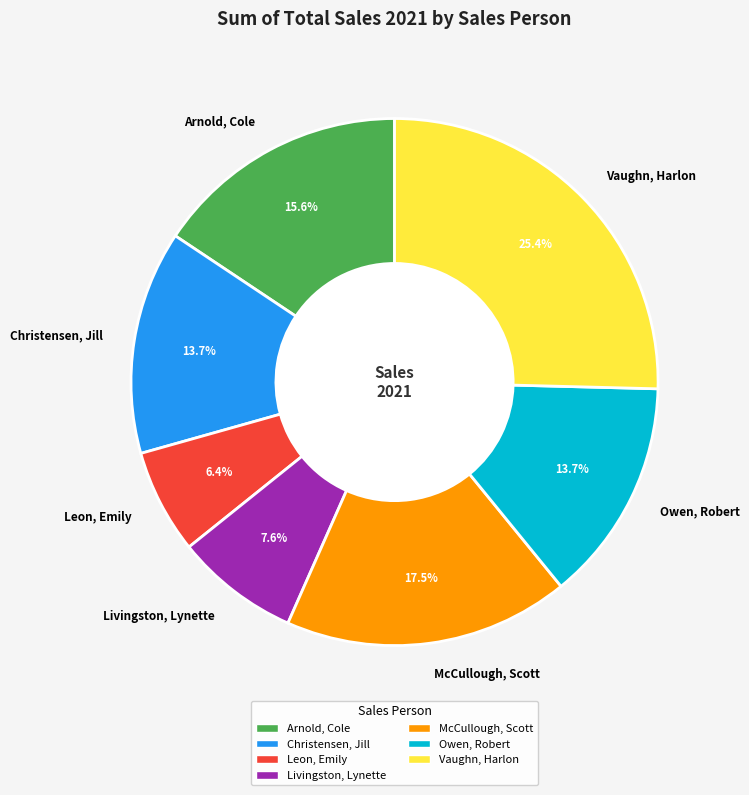

How many segments does this pie chart have?

7